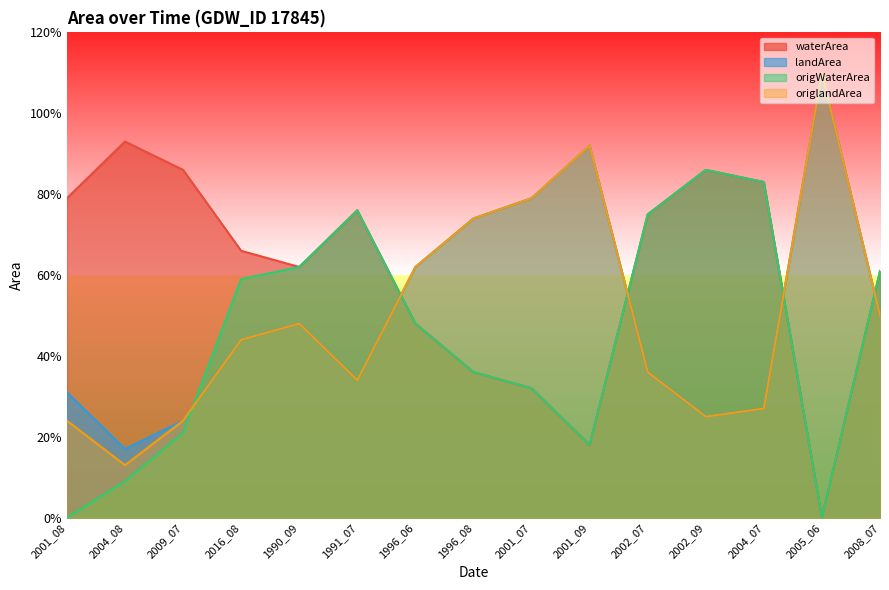

How many values in origWaterArea are above zero?

13